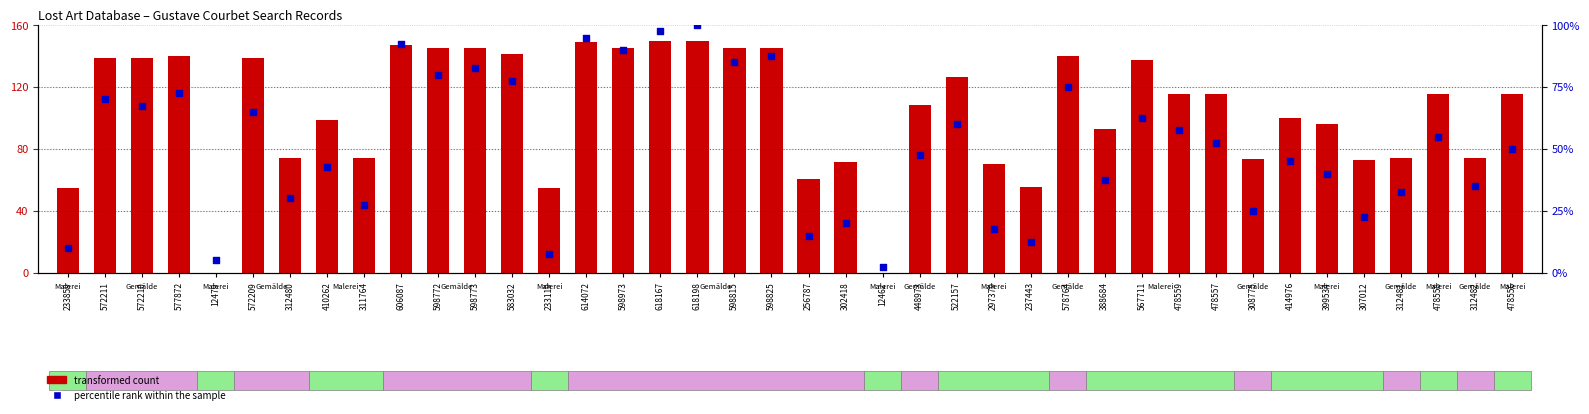

Which series has the widest spread of Y values?

transformed count